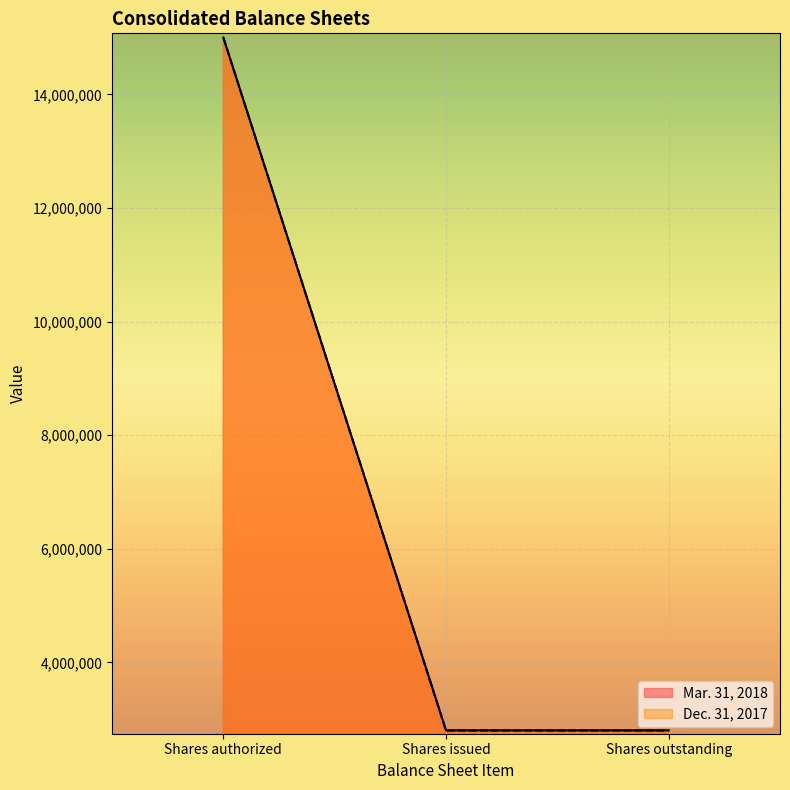

True or false: Dec. 31, 2017 and Mar. 31, 2018 cross at least once.

False